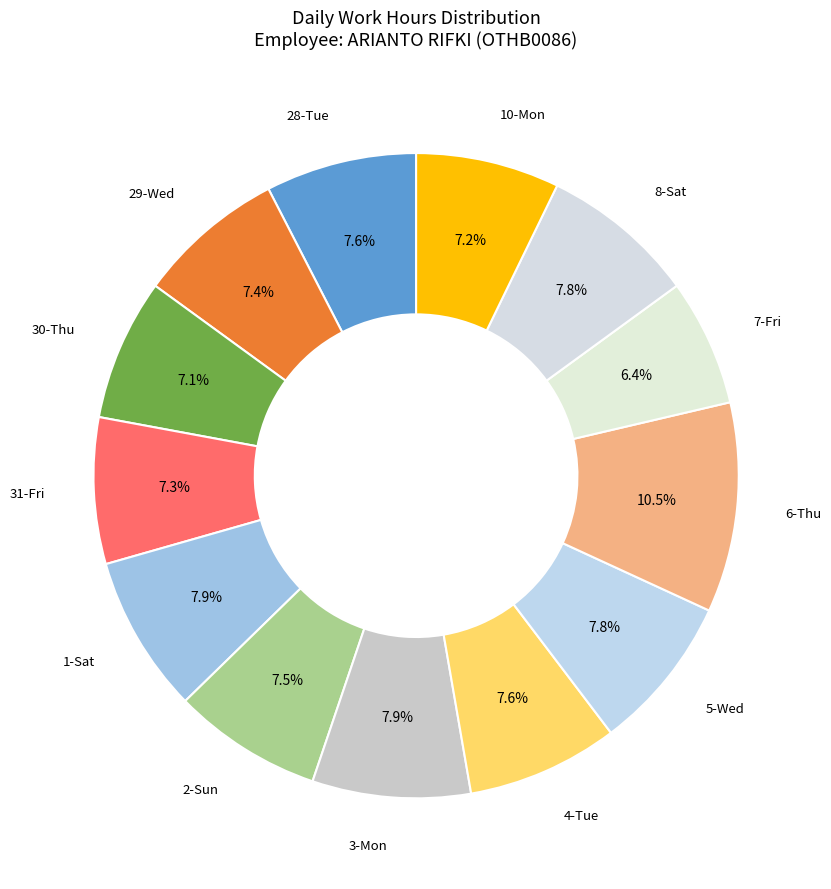

Which category has the biggest portion of the pie?

6-Thu